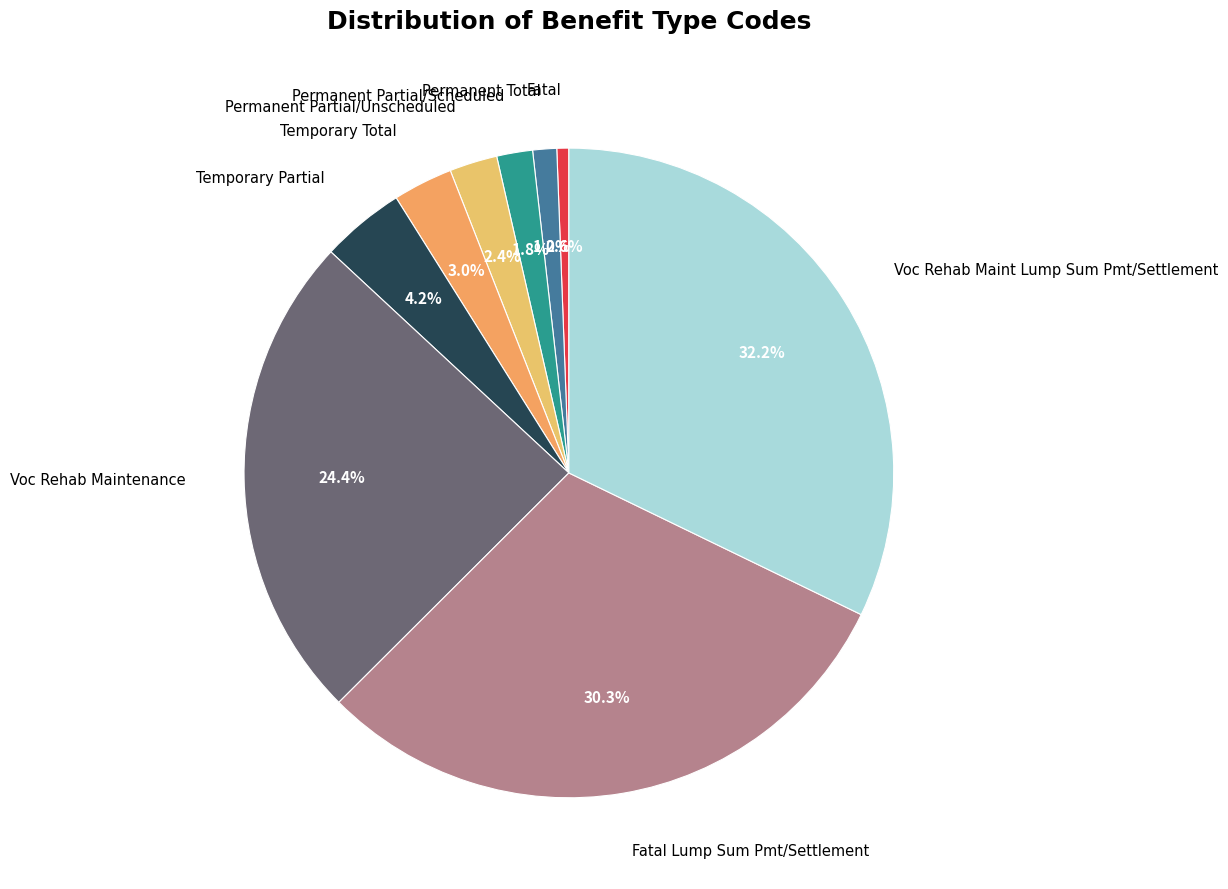

To the nearest percent, what is the difference between the Fatal Lump Sum Pmt/Settlement and Temporary Partial slice percentages?

26%